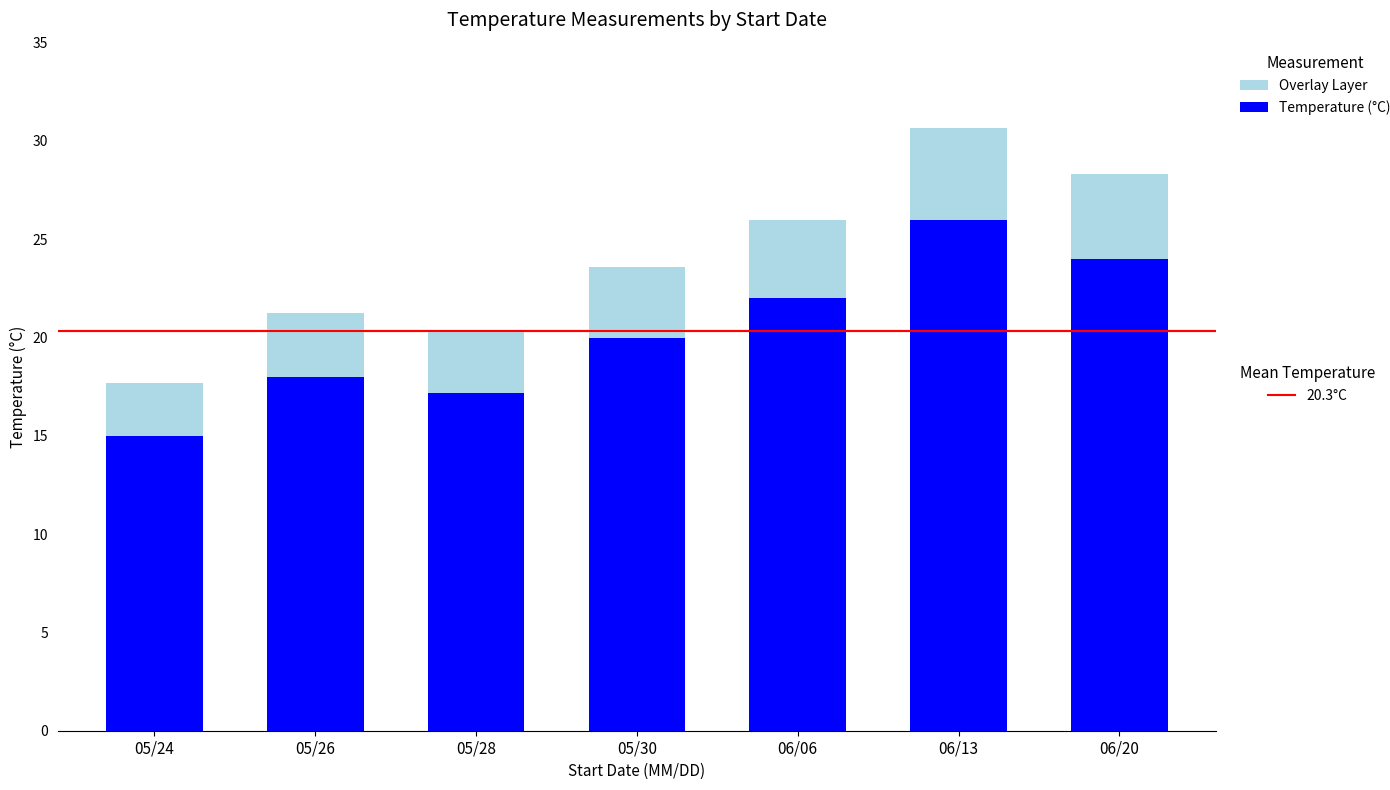

At which category is the sum across all series the highest?

06/13